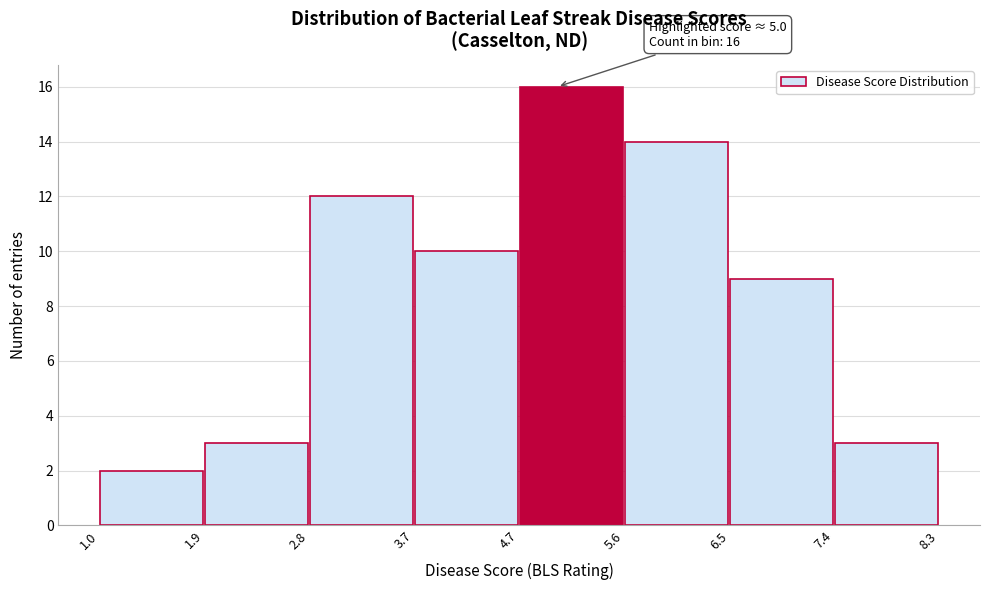

Over which range of the x-axis is the bar tallest?

4.7 to 5.6